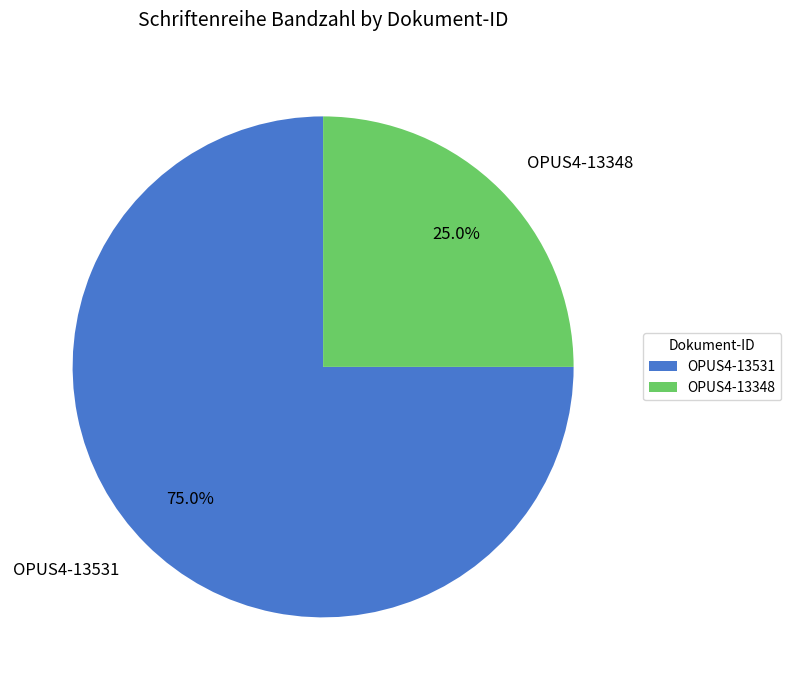

To the nearest percent, what is the difference between the OPUS4-13348 and OPUS4-13531 slice percentages?

50%